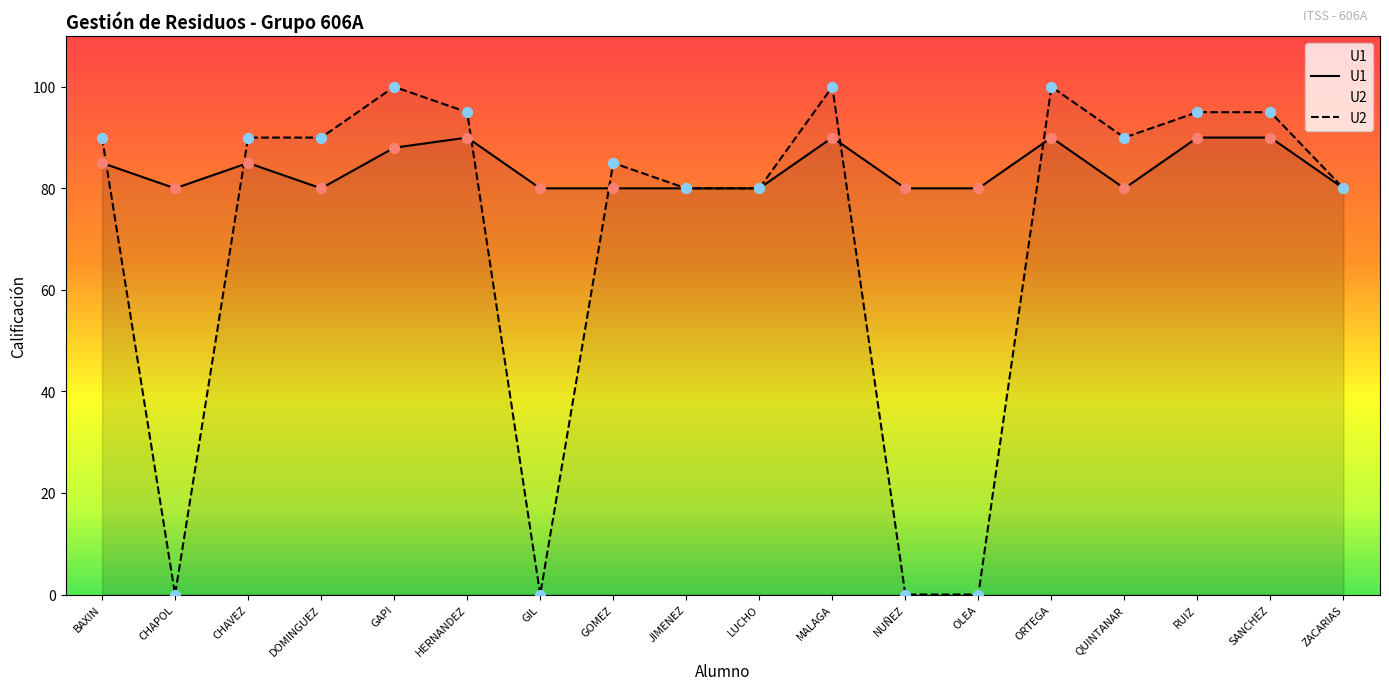

At how many categories does at least one series exceed 84?

11